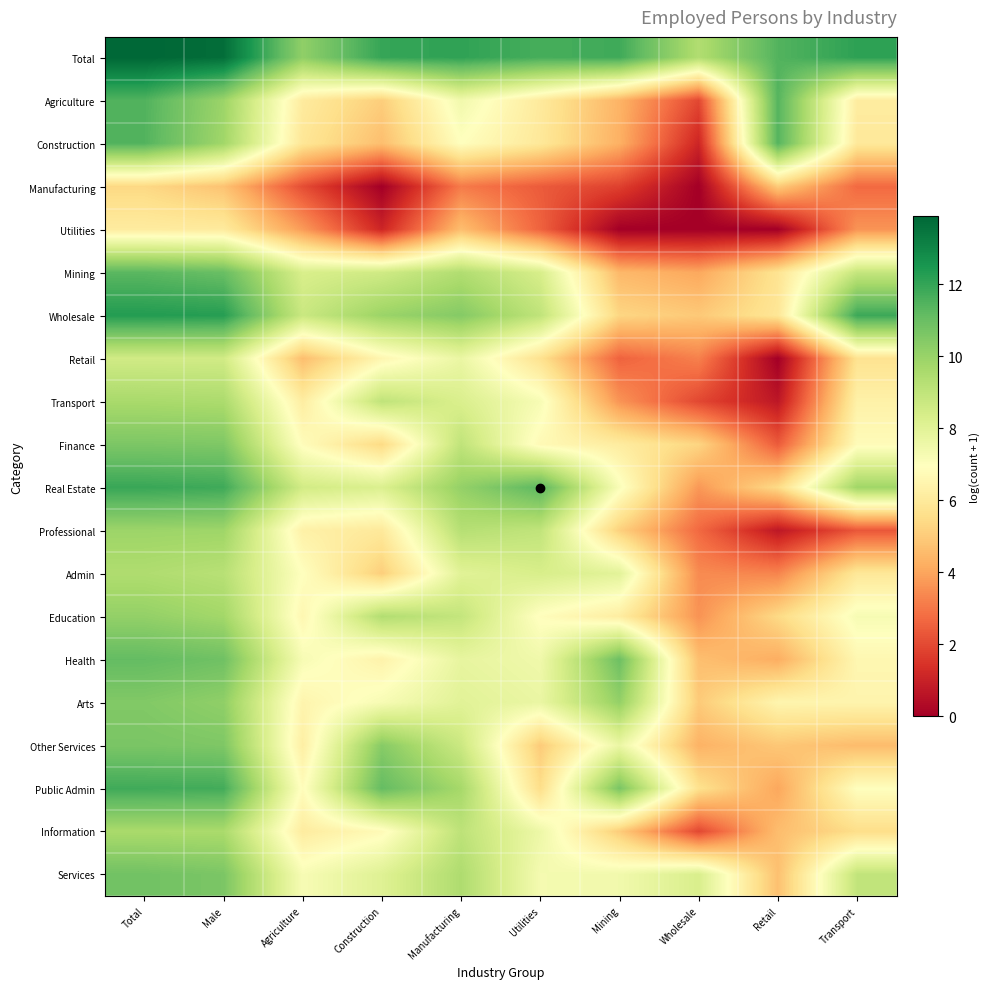

Reading right to left, extract all data points from this chart.

Total: Transport=12.1	Retail=11.4	Wholesale=9.4	Mining=11.8	Utilities=11.7	Manufacturing=12.1	Construction=12.0	Agriculture=10.2	Male=13.7	Total=13.9
Agriculture: Transport=6.1	Retail=11.4	Wholesale=1.9	Mining=4.4	Utilities=6.0	Manufacturing=7.4	Construction=5.1	Agriculture=6.1	Male=9.9	Total=11.5
Construction: Transport=6.0	Retail=11.4	Wholesale=1.1	Mining=4.3	Utilities=6.0	Manufacturing=6.9	Construction=4.6	Agriculture=5.9	Male=9.8	Total=11.5
Manufacturing: Transport=2.7	Retail=5.0	Wholesale=0.0	Mining=1.8	Utilities=2.4	Manufacturing=3.1	Construction=0.0	Agriculture=2.1	Male=4.8	Total=5.4
Utilities: Transport=3.6	Retail=0.0	Wholesale=0.0	Mining=0.0	Utilities=2.6	Manufacturing=4.6	Construction=1.1	Agriculture=3.8	Male=6.1	Total=6.1
Mining: Transport=8.9	Retail=5.7	Wholesale=4.1	Mining=4.5	Utilities=8.4	Manufacturing=9.4	Construction=8.6	Agriculture=8.3	Male=11.0	Total=11.3
Wholesale: Transport=11.9	Retail=5.9	Wholesale=4.9	Mining=5.3	Utilities=9.0	Manufacturing=10.4	Construction=9.9	Agriculture=8.7	Male=12.3	Total=12.3
Retail: Transport=5.7	Retail=0.0	Wholesale=3.2	Mining=2.6	Utilities=5.7	Manufacturing=7.7	Construction=6.6	Agriculture=4.6	Male=8.5	Total=8.5
Transport: Transport=6.3	Retail=0.7	Wholesale=1.9	Mining=3.6	Utilities=7.2	Manufacturing=8.3	Construction=9.0	Agriculture=6.2	Male=9.5	Total=9.6
Finance: Transport=6.8	Retail=2.4	Wholesale=5.3	Mining=6.1	Utilities=6.7	Manufacturing=9.0	Construction=5.4	Agriculture=6.8	Male=10.6	Total=10.6
Real Estate: Transport=9.8	Retail=5.4	Wholesale=3.7	Mining=7.1	Utilities=11.3	Manufacturing=10.1	Construction=8.2	Agriculture=8.5	Male=11.8	Total=11.9
Professional: Transport=2.3	Retail=0.7	Wholesale=2.7	Mining=5.1	Utilities=9.0	Manufacturing=9.3	Construction=6.0	Agriculture=6.3	Male=9.9	Total=9.9
Admin: Transport=5.9	Retail=3.3	Wholesale=3.4	Mining=8.0	Utilities=8.3	Manufacturing=8.0	Construction=5.1	Agriculture=6.9	Male=9.2	Total=9.4
Education: Transport=7.2	Retail=5.4	Wholesale=3.6	Mining=6.2	Utilities=6.9	Manufacturing=8.9	Construction=9.4	Agriculture=6.6	Male=9.8	Total=10.1
Health: Transport=6.6	Retail=4.2	Wholesale=4.7	Mining=10.9	Utilities=7.5	Manufacturing=7.8	Construction=6.4	Agriculture=7.2	Male=10.9	Total=11.1
Arts: Transport=6.5	Retail=6.5	Wholesale=5.0	Mining=10.1	Utilities=7.7	Manufacturing=8.0	Construction=7.2	Agriculture=6.5	Male=10.2	Total=10.5
Other Services: Transport=4.6	Retail=4.9	Wholesale=4.3	Mining=7.6	Utilities=5.0	Manufacturing=8.7	Construction=10.4	Agriculture=6.2	Male=10.6	Total=10.7
Public Admin: Transport=6.9	Retail=4.0	Wholesale=5.7	Mining=10.7	Utilities=5.5	Manufacturing=9.7	Construction=11.1	Agriculture=6.8	Male=11.7	Total=11.8
Information: Transport=5.5	Retail=4.6	Wholesale=1.9	Mining=5.0	Utilities=7.6	Manufacturing=9.1	Construction=6.7	Agriculture=6.1	Male=9.6	Total=9.6
Services: Transport=9.0	Retail=4.7	Wholesale=8.3	Mining=7.4	Utilities=7.3	Manufacturing=9.5	Construction=8.1	Agriculture=7.2	Male=10.6	Total=10.8